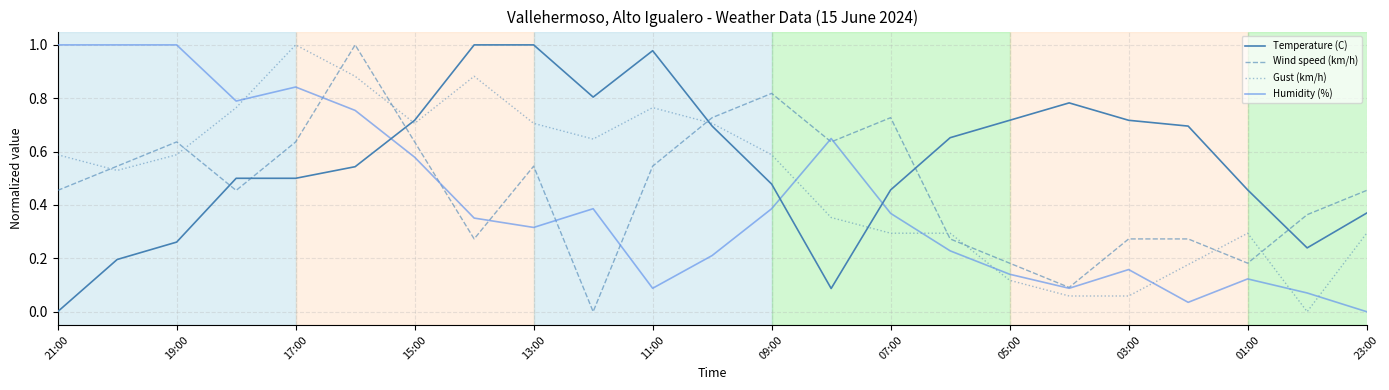

Which series has the largest total across all categories?

Temperature (C)